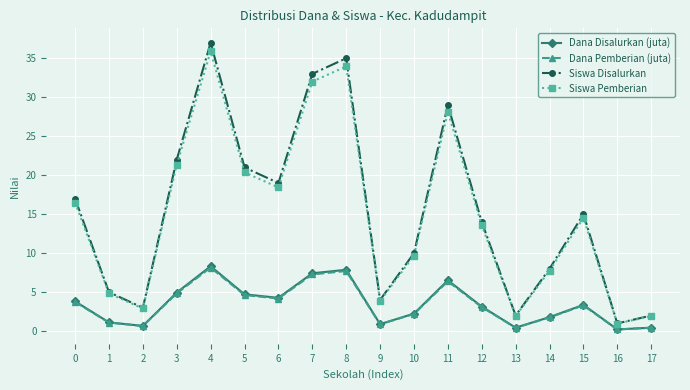

What is the difference between the maximum and minimum values in the Siswa Disalurkan series?

36.0